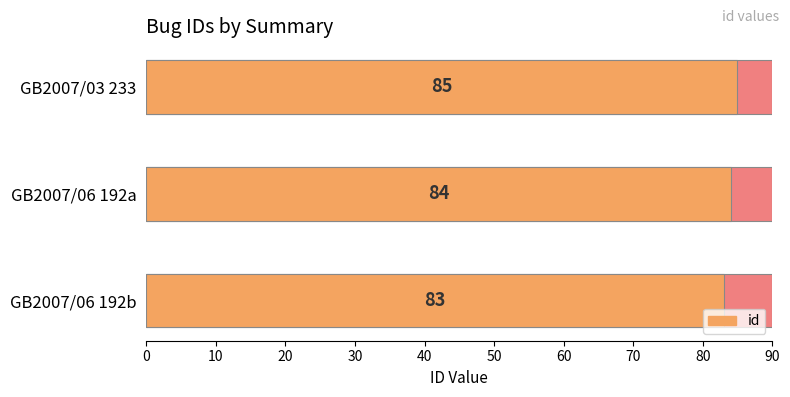

How many bars are there in total?

3